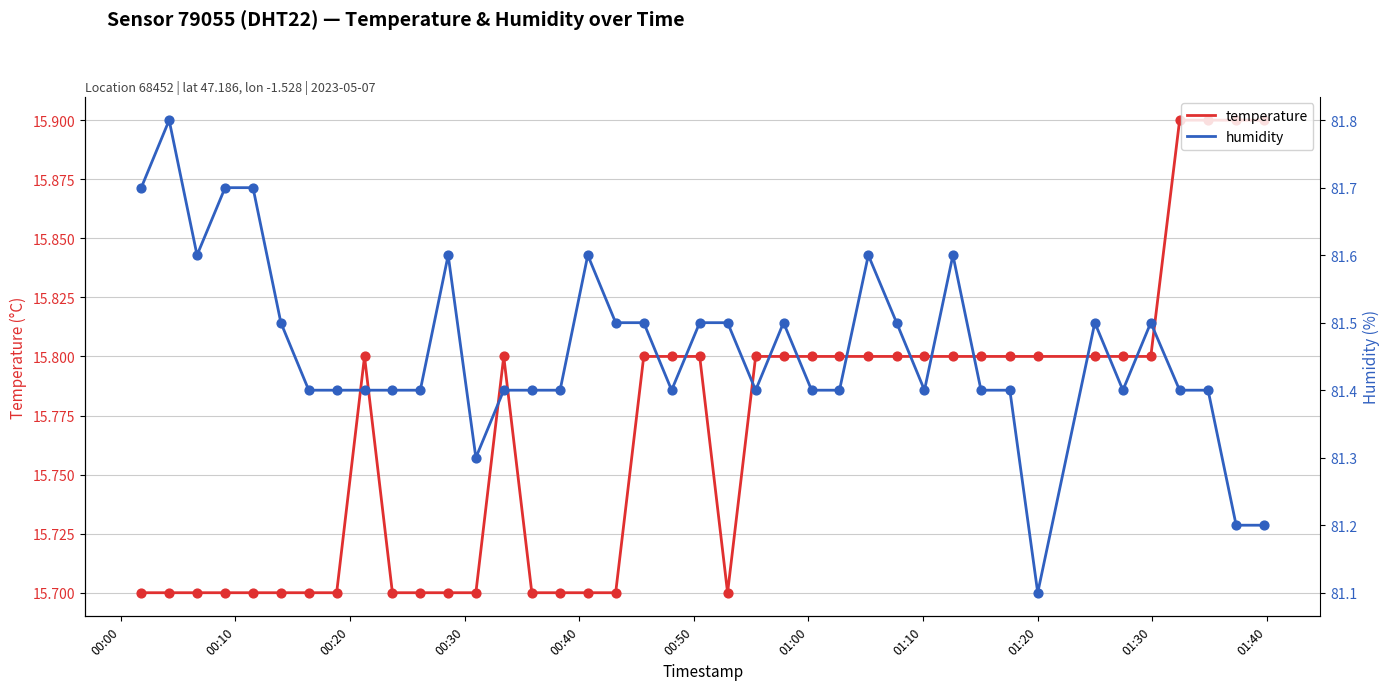

Which series reaches the minimum Y coordinate?

temperature